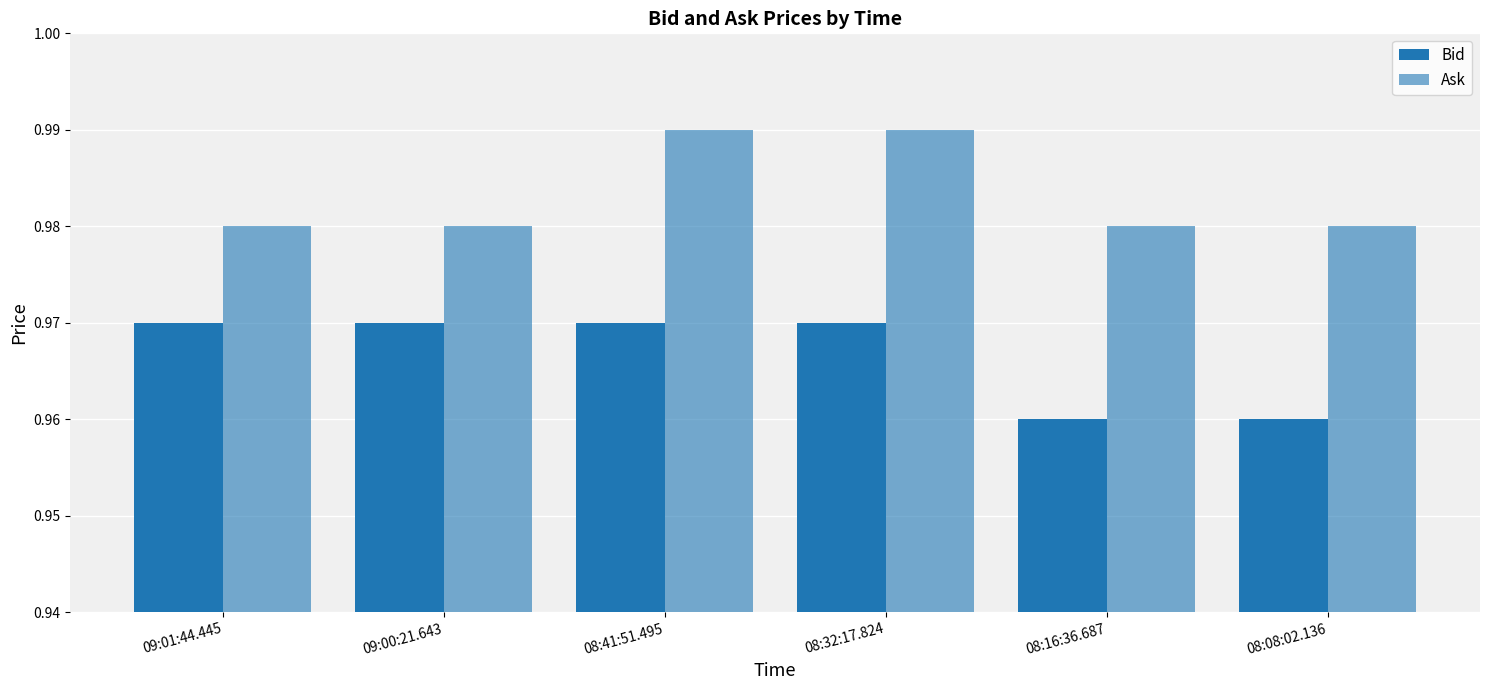

List the series in order of their peak value, lowest first.

Bid, Ask